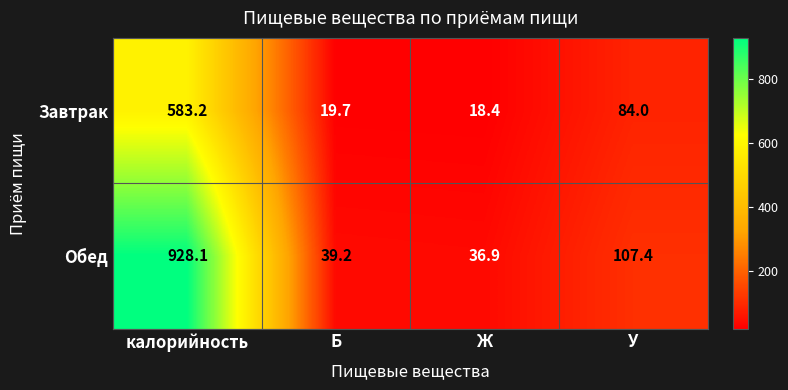

True or false: Обед has a value of 51.7 at Б.

False